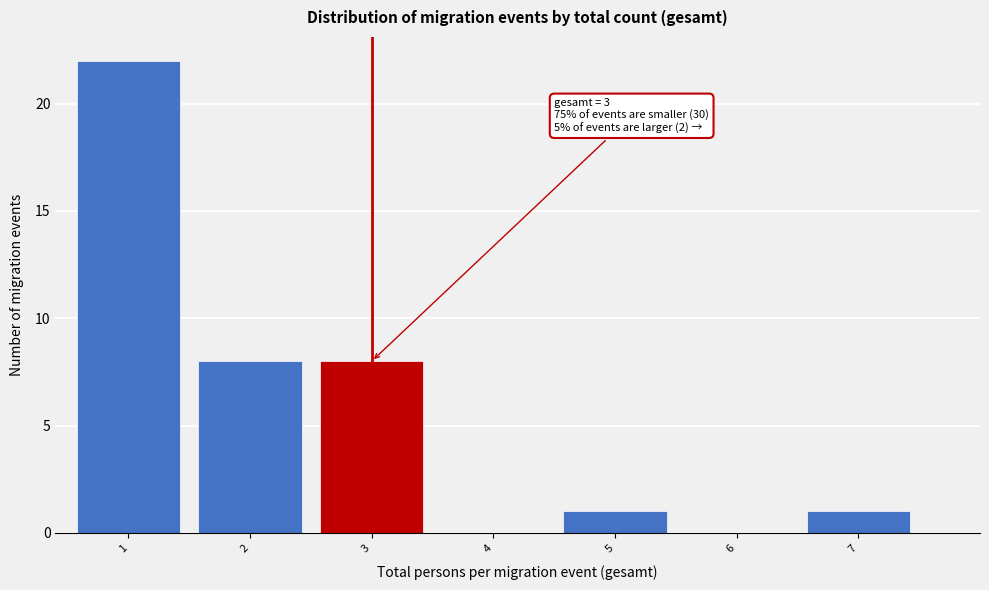

Reading right to left, list all the values displayed in this chart.

7=1	6=0	5=1	4=0	3=8	2=8	1=22